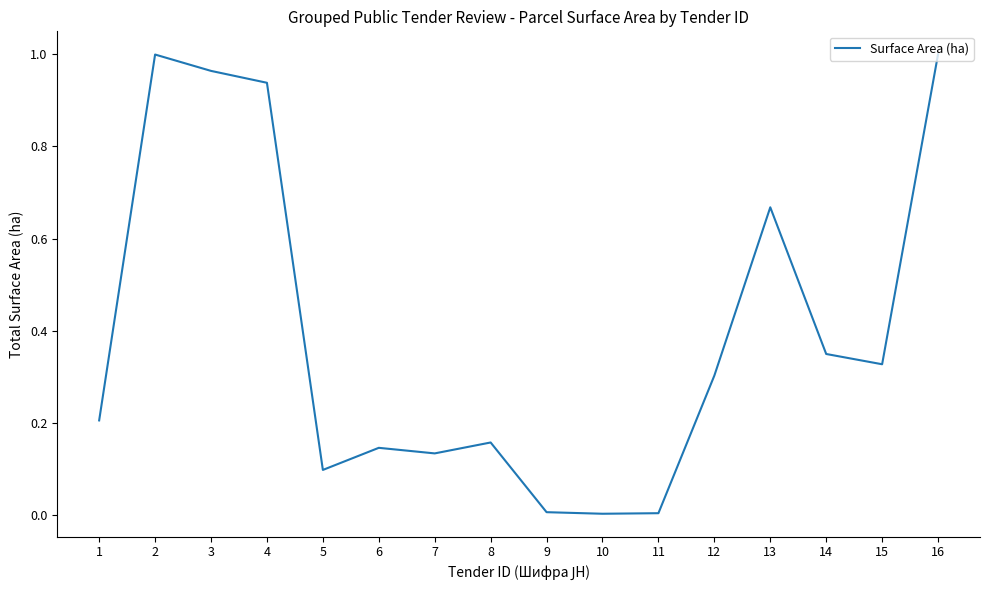

What is the change in value from 3 to 13?

-0.3